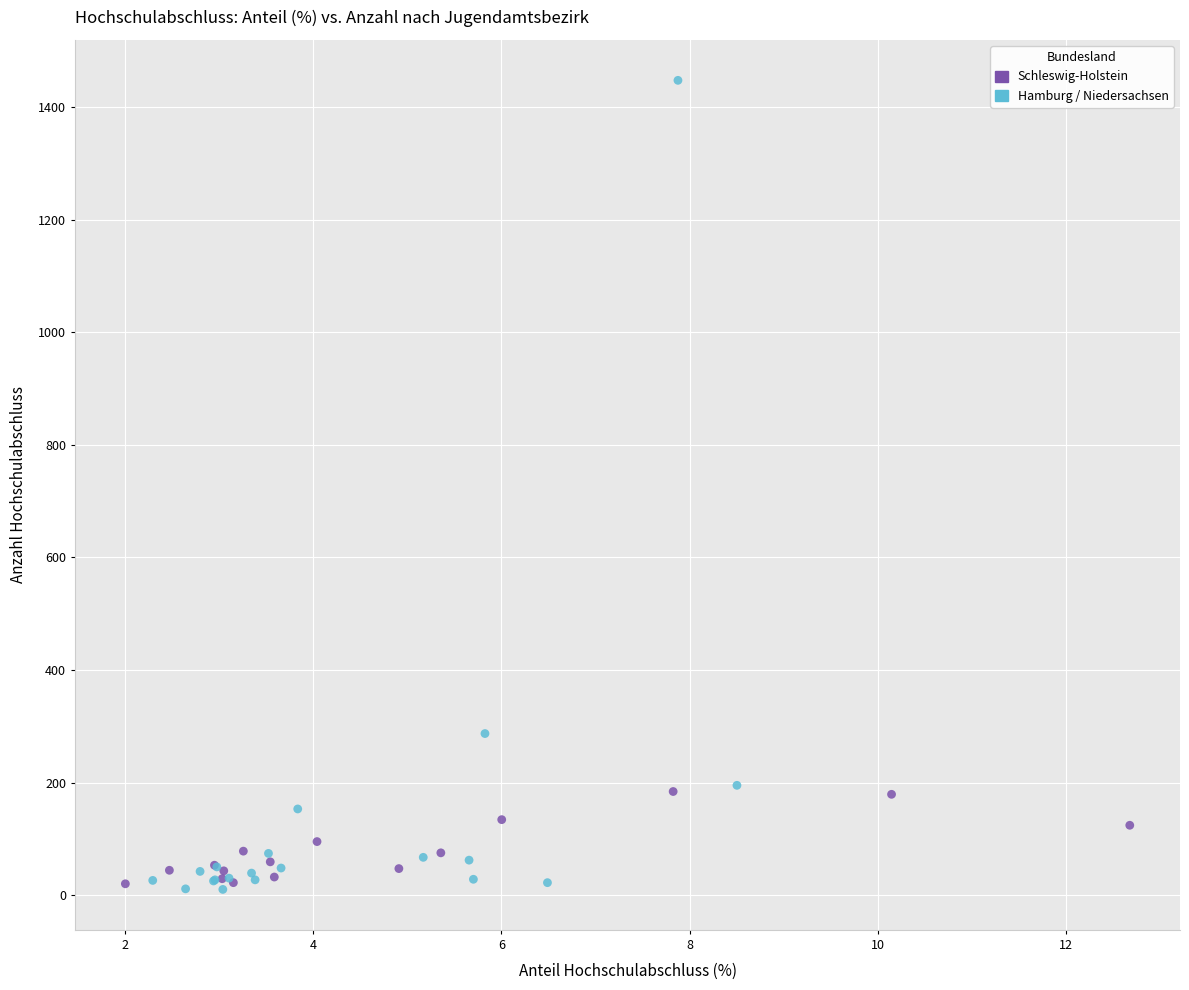

Which series has the largest Y range (max minus min)?

Hamburg / Niedersachsen